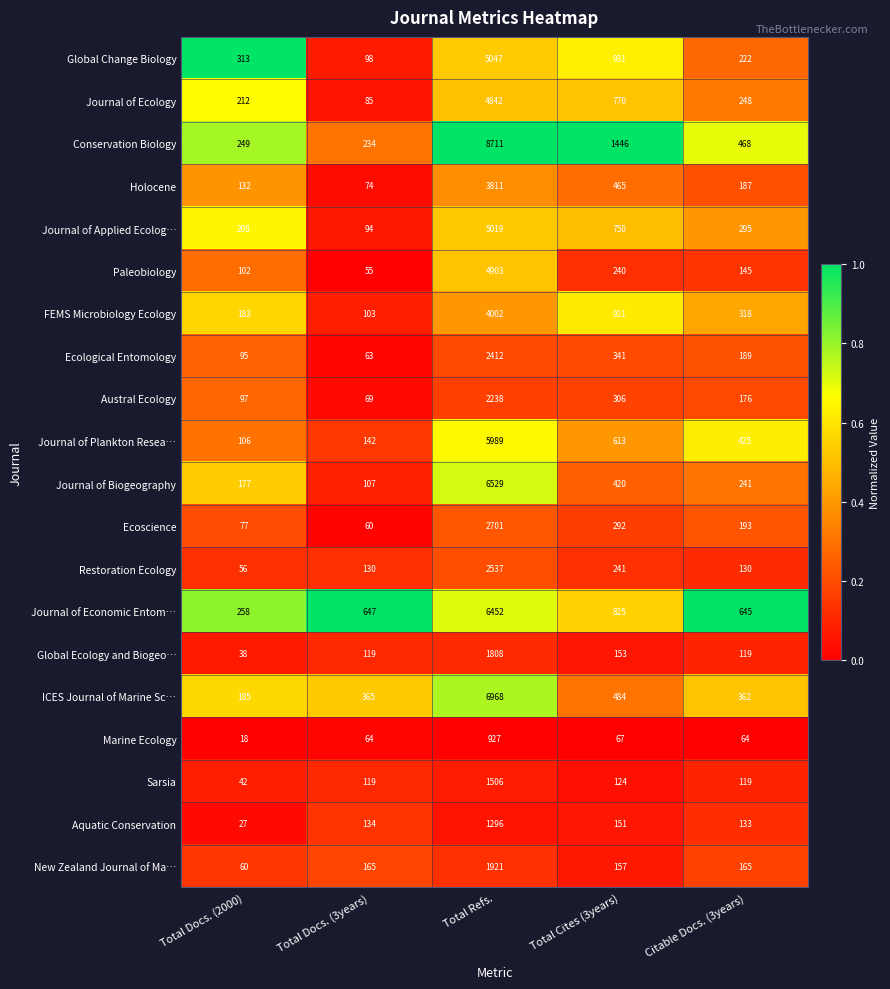

What is the average value of the Journal of Economic Entom… series?

1765